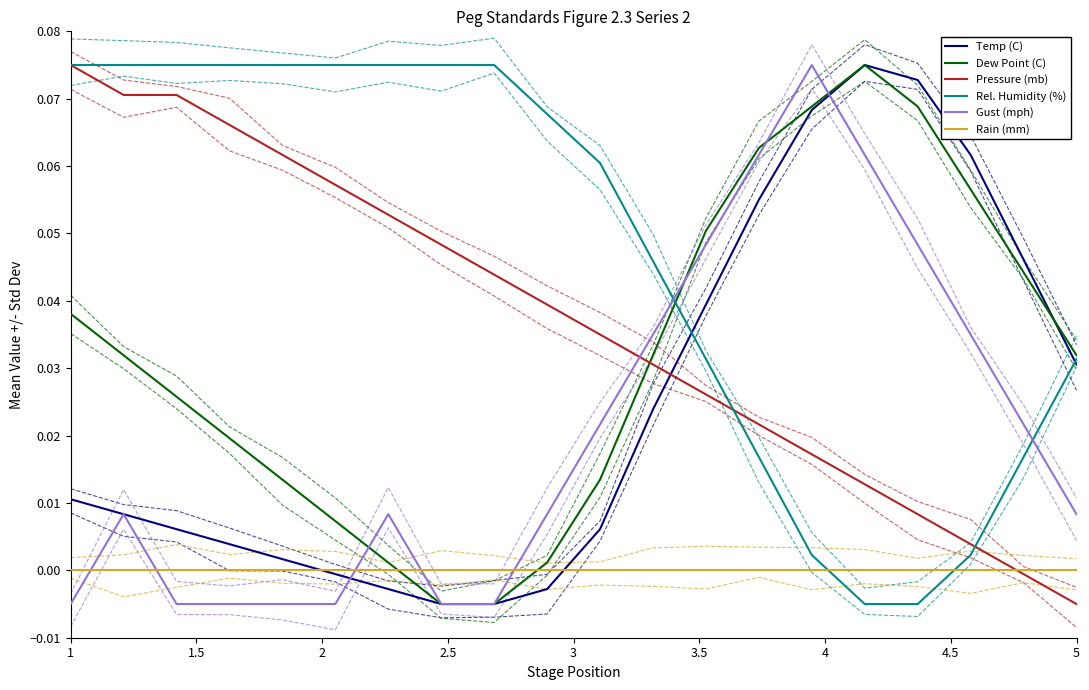

Is it true that dp equals 0.0 at 2?

True